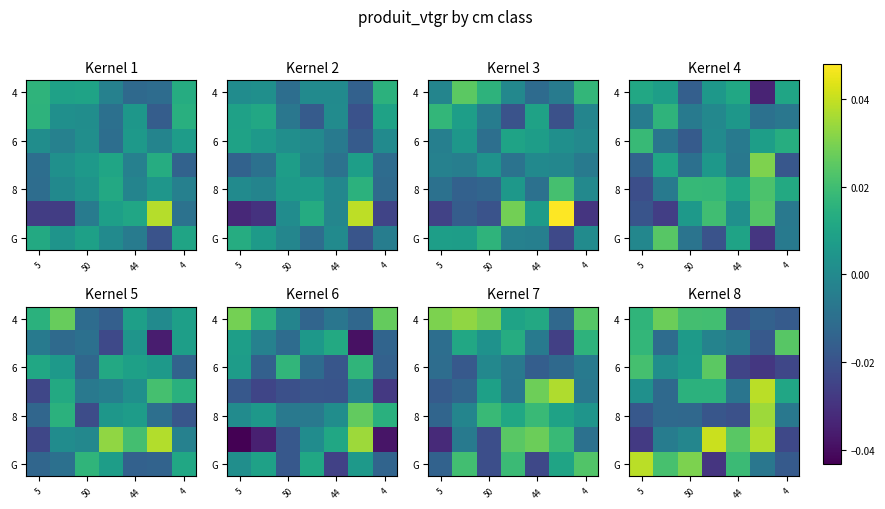

How many series are shown in this chart?

7